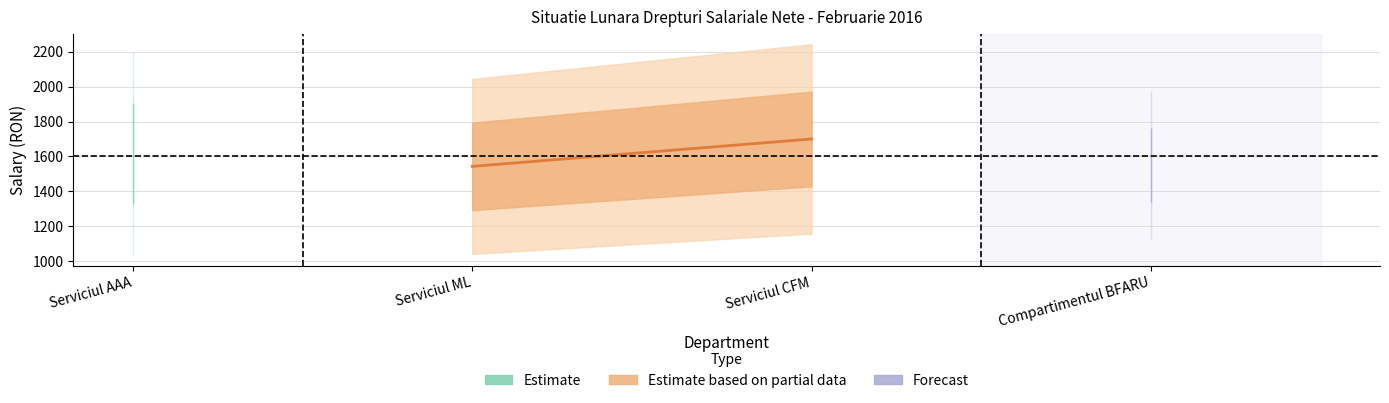

What is the smallest value displayed?

1543.2